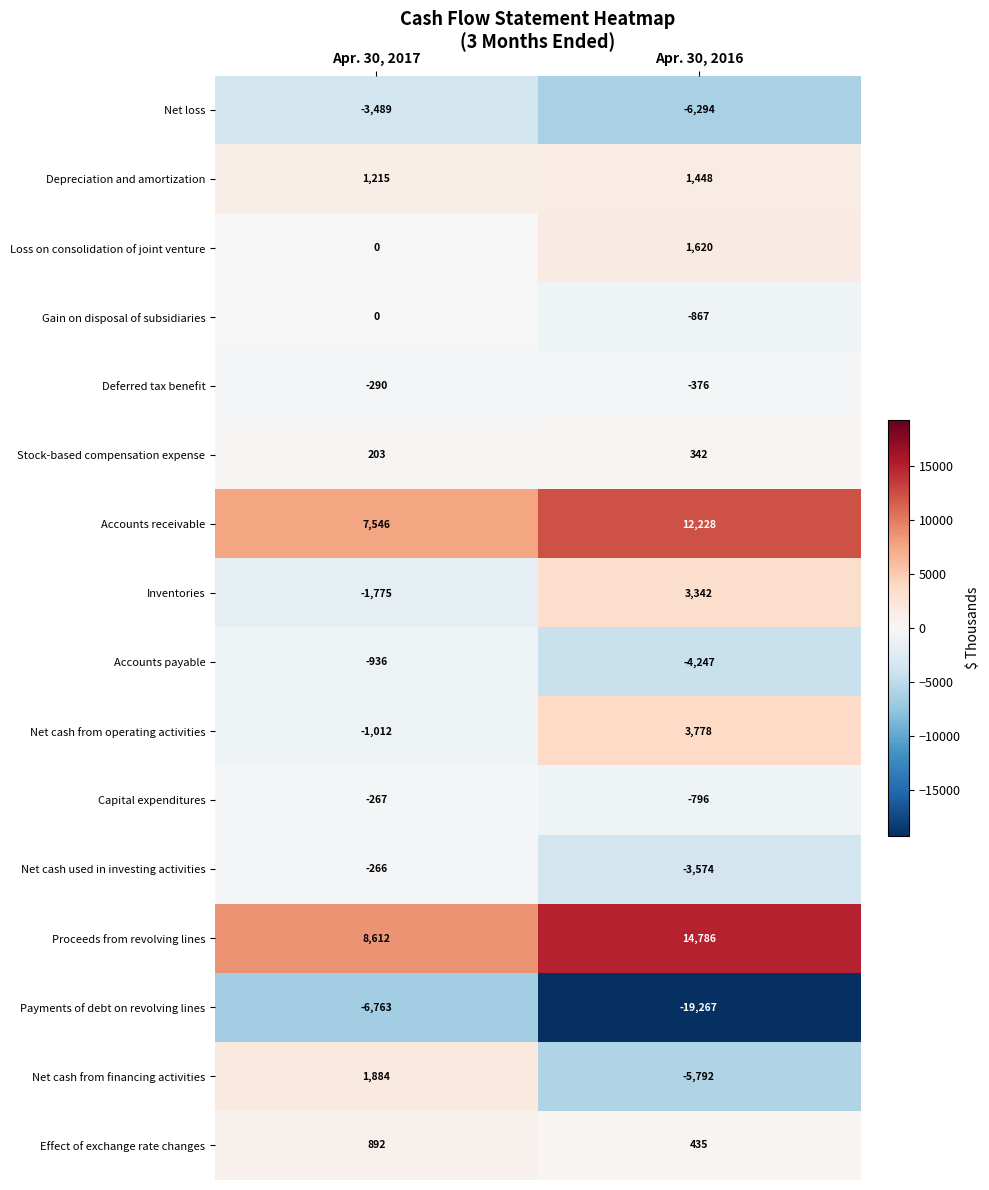

Between Apr. 30, 2017 and Apr. 30, 2016, which series saw the biggest shift?

Payments of debt on revolving lines